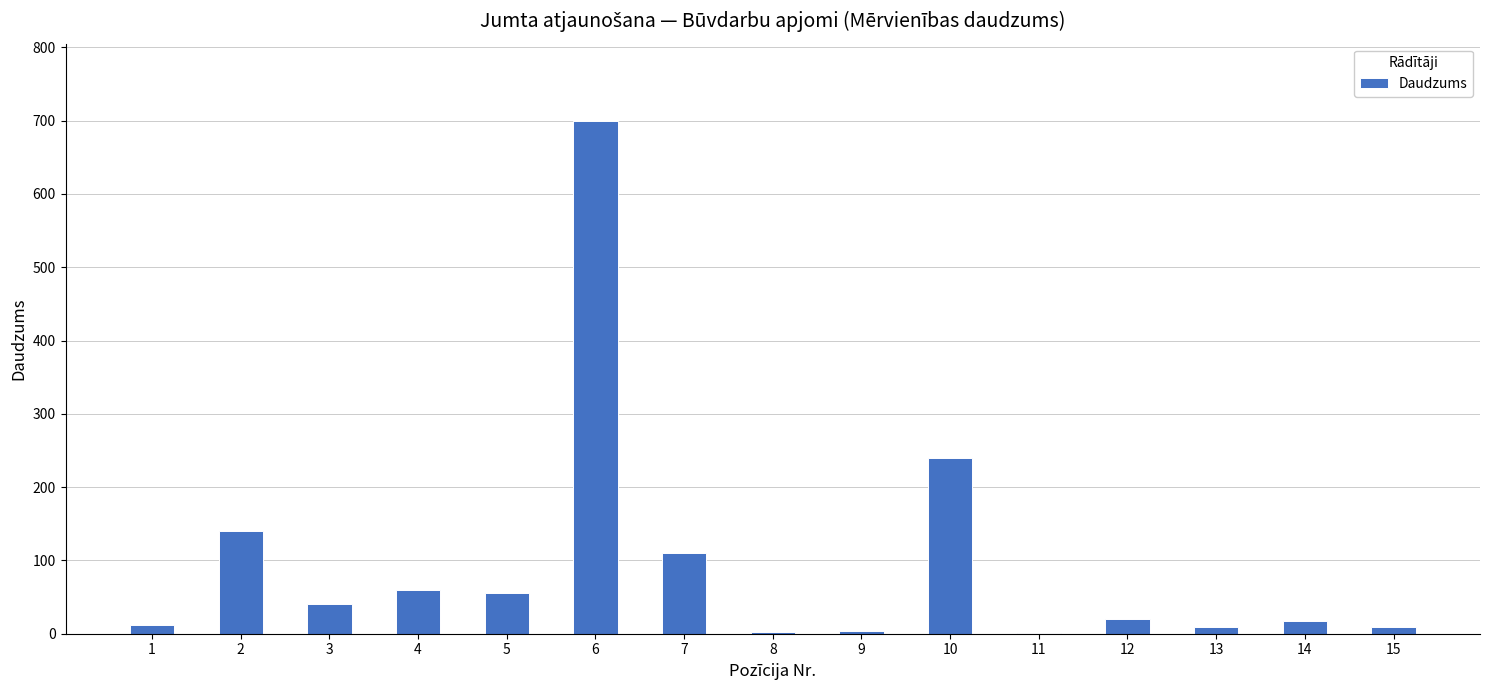

How many distinct data groups are displayed?

1